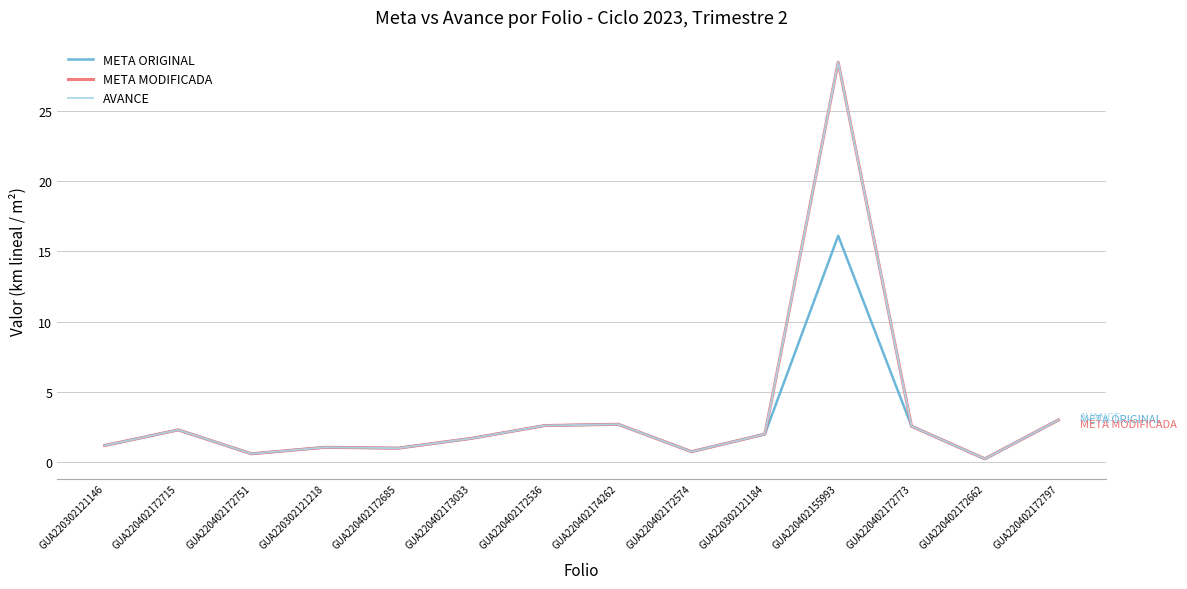

What is the difference between the maximum and minimum values in the AVANCE series?

28.2